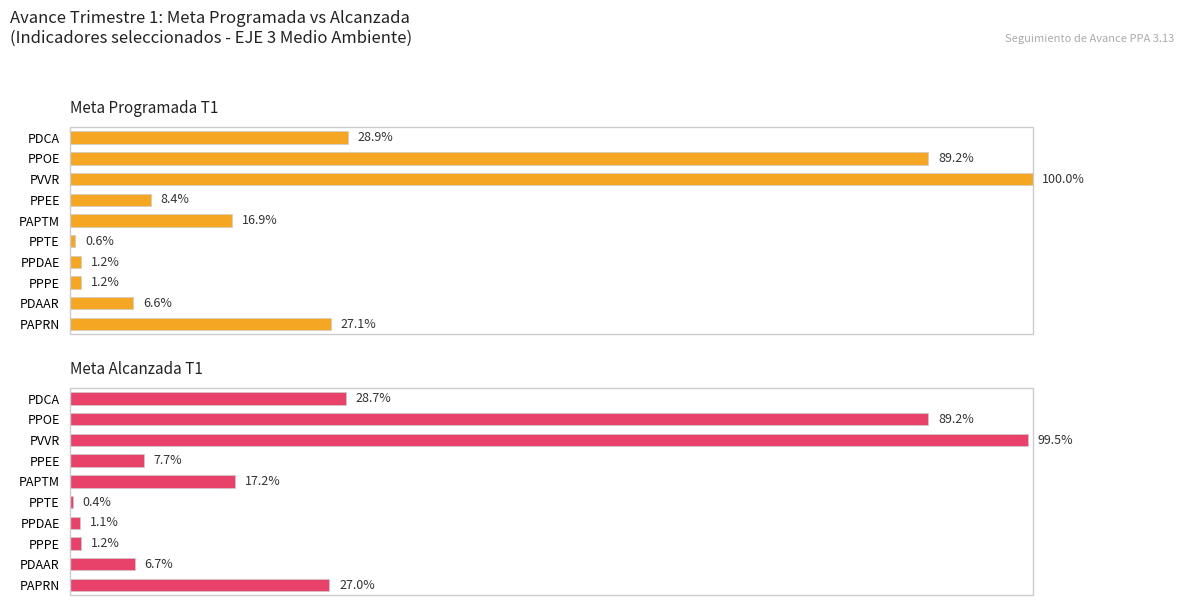

How many series are shown in this chart?

2